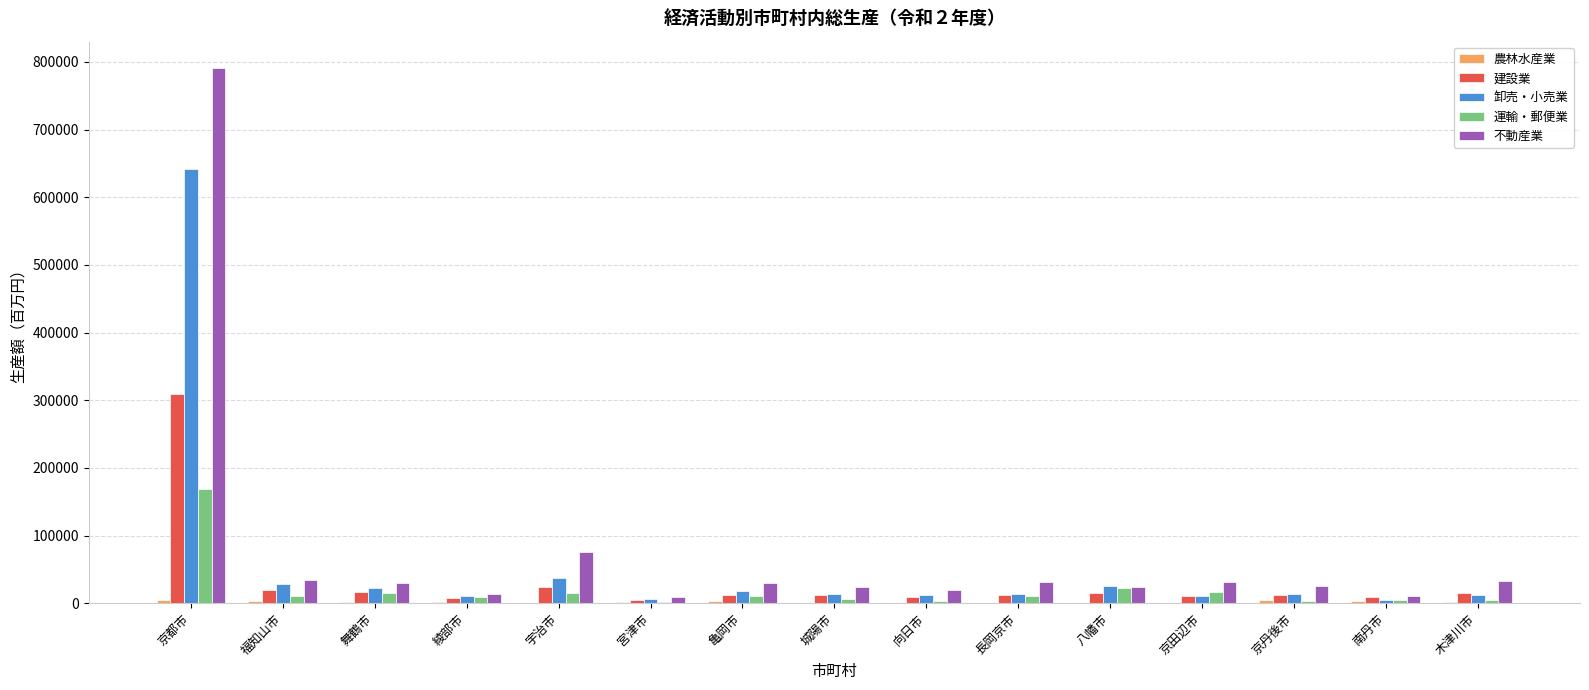

The 不動産業 series shows 18889 at 向日市. True or false?

True